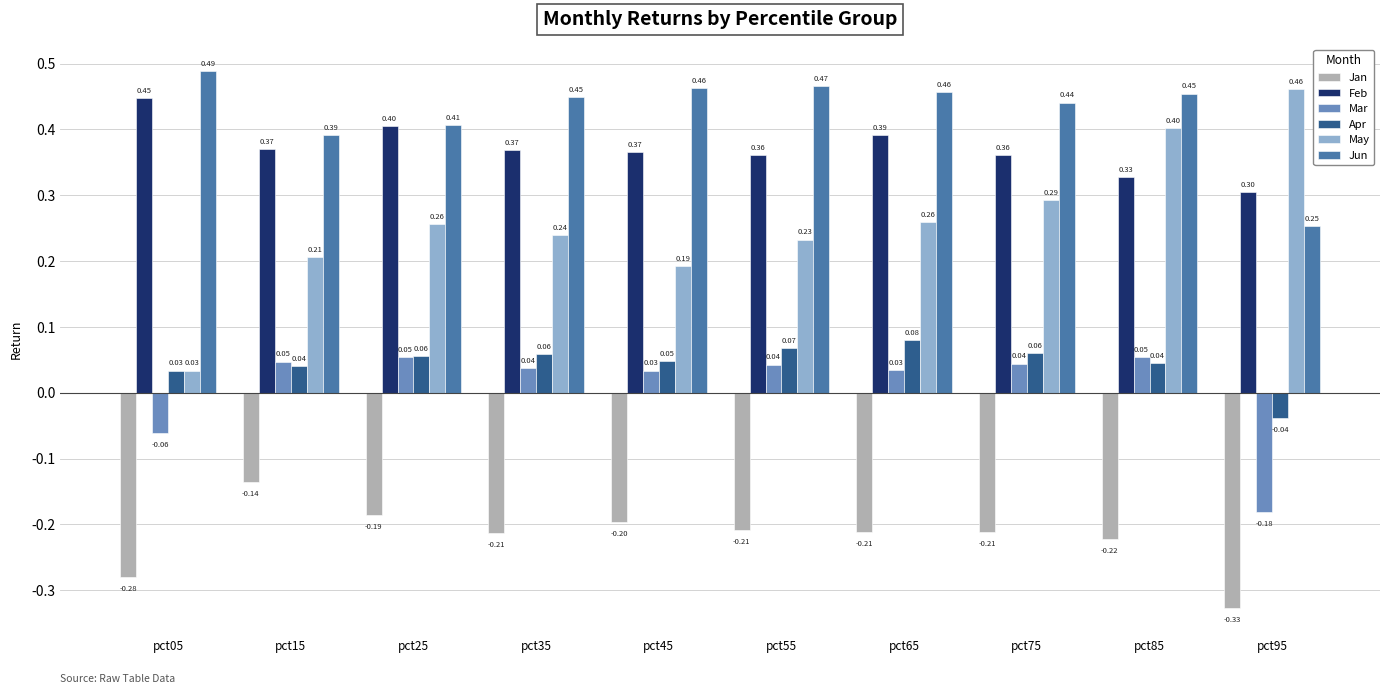

What is the average value of the Feb series?

0.4